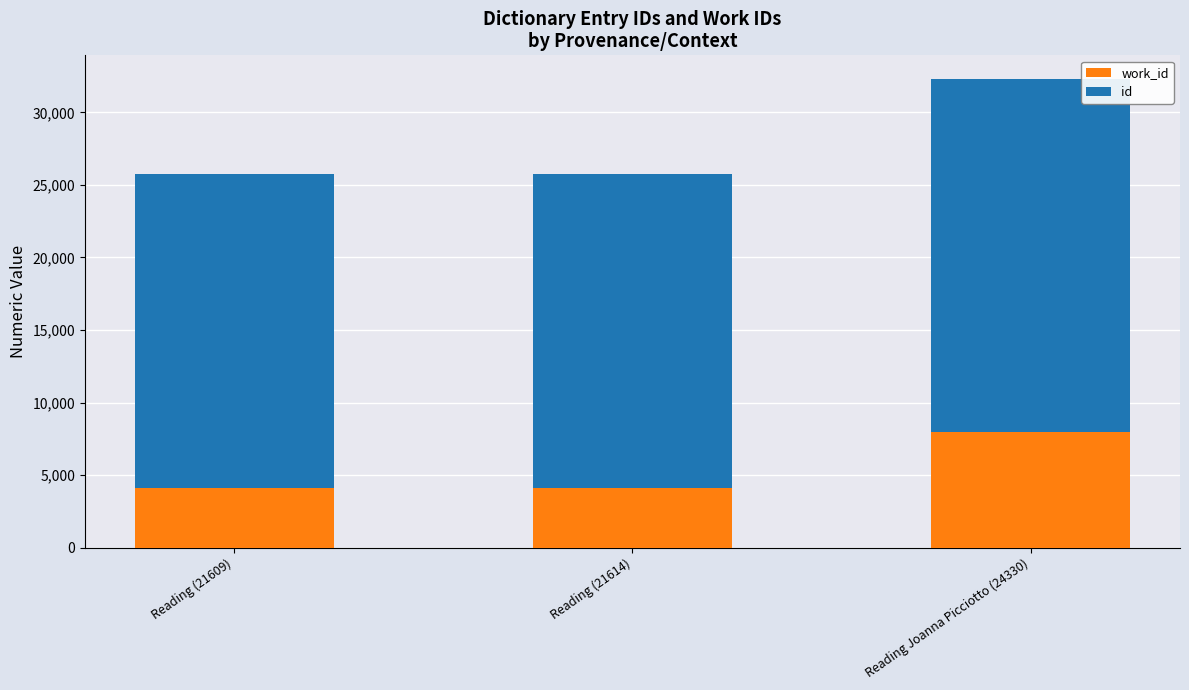

At Reading (21609), list the series in order from smallest to largest.

work_id, id